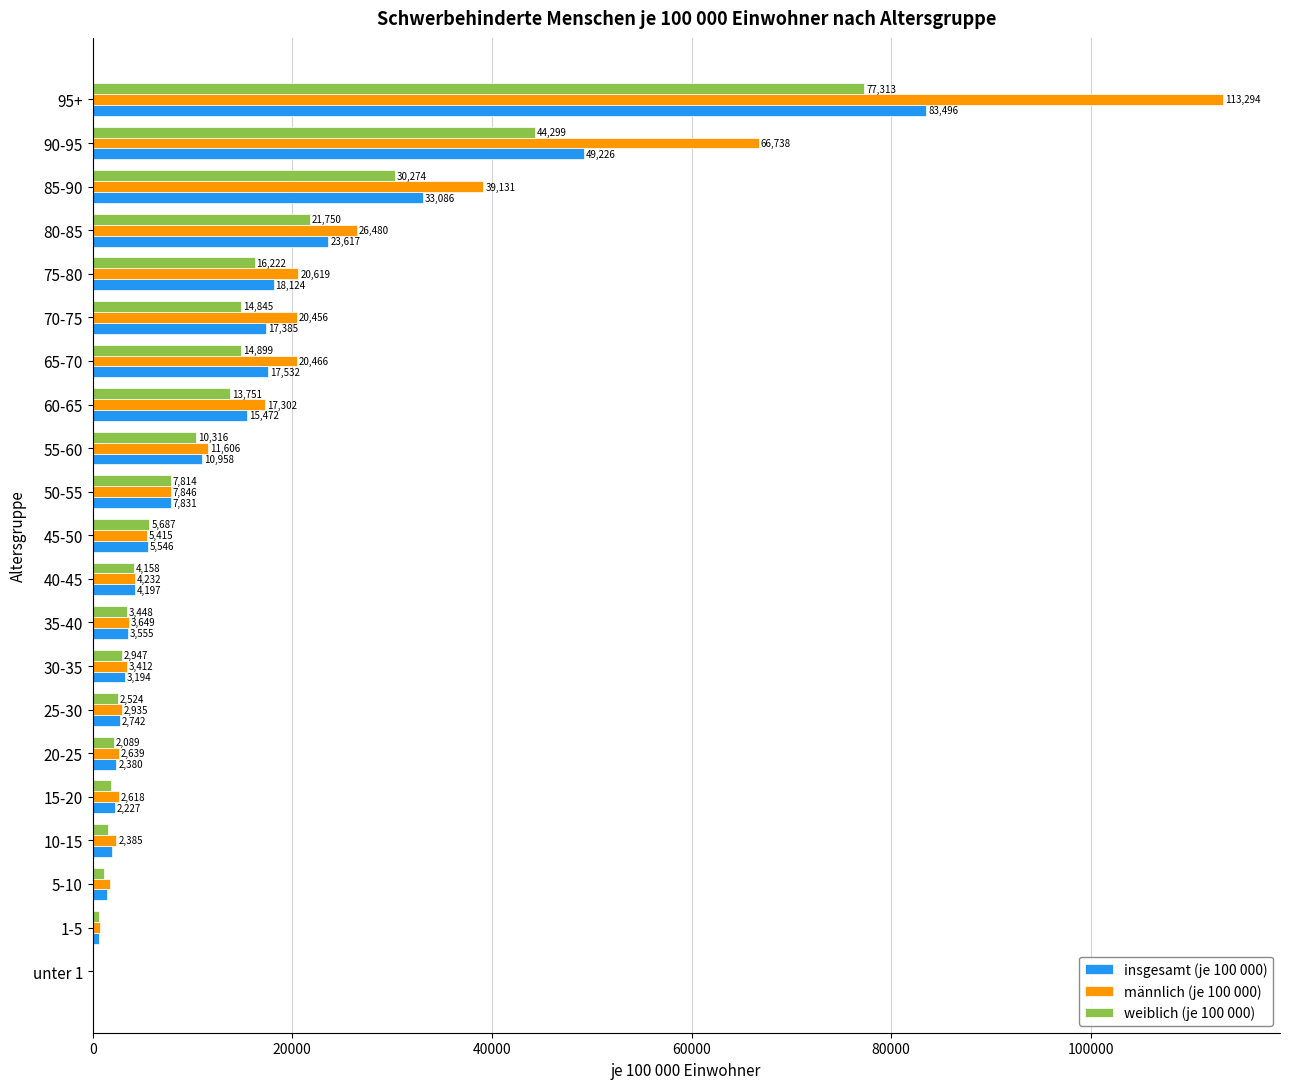

What are all the series names shown in the legend?

insgesamt (je 100 000), männlich (je 100 000), weiblich (je 100 000)